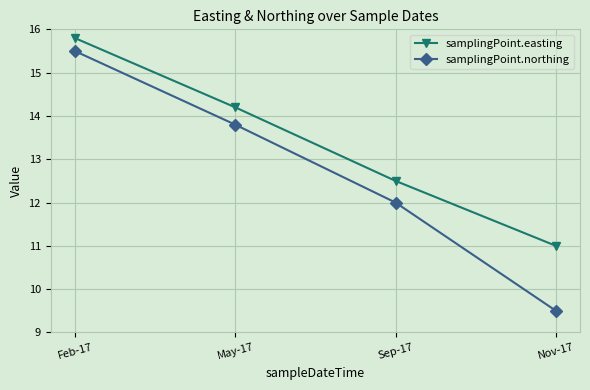

What is the value of the samplingPoint.easting point at the 4th from the left?

11.0